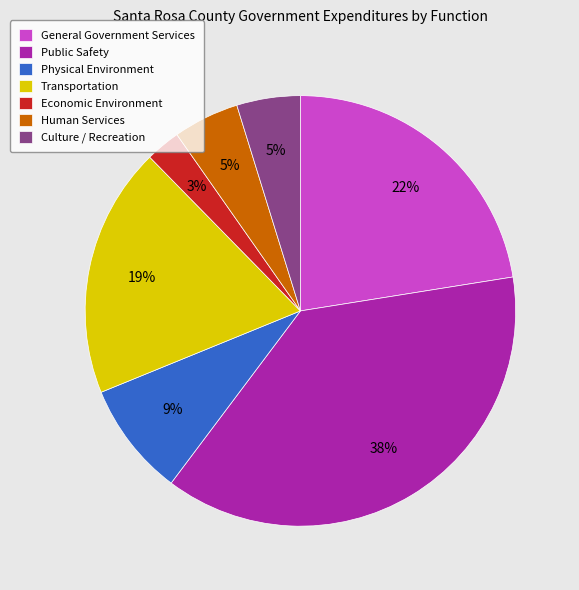

What percentage is the Public Safety slice, to the nearest percent?

38%